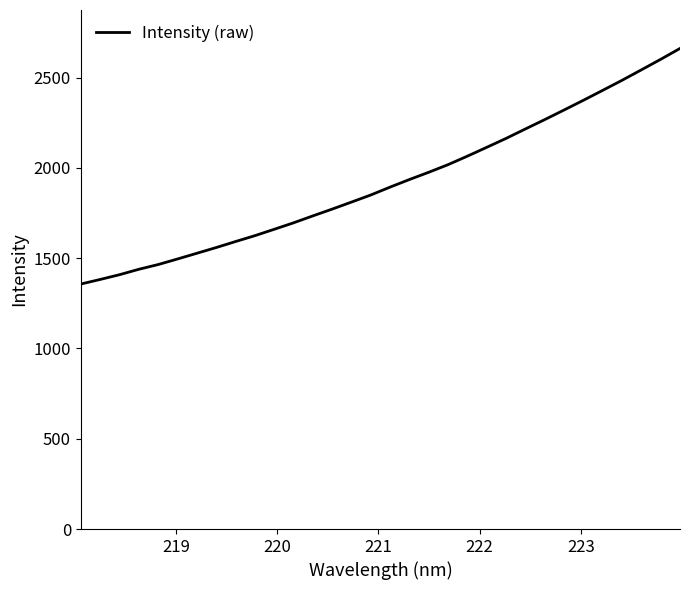

Does the chart have visible grid lines?

No